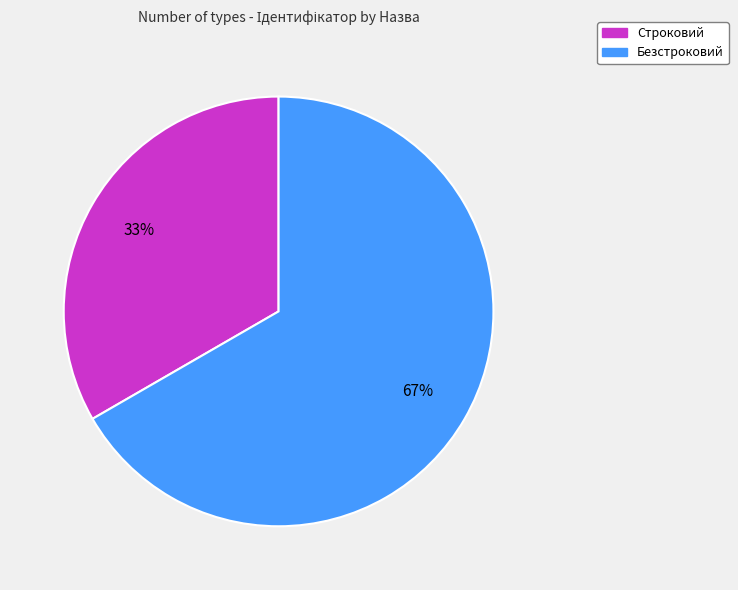

Approximately how many times larger is the value at Безстроковий compared to Строковий?

2.0